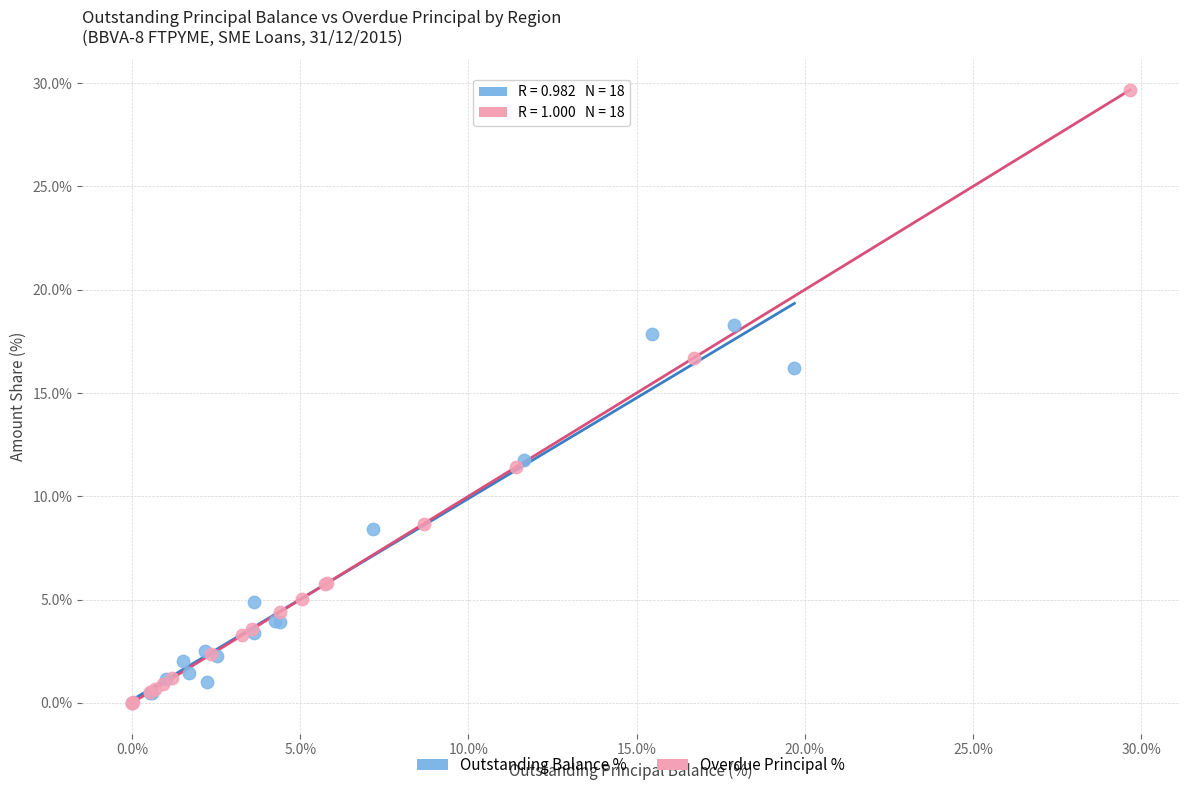

Which series reaches the maximum Y coordinate?

Overdue Principal %